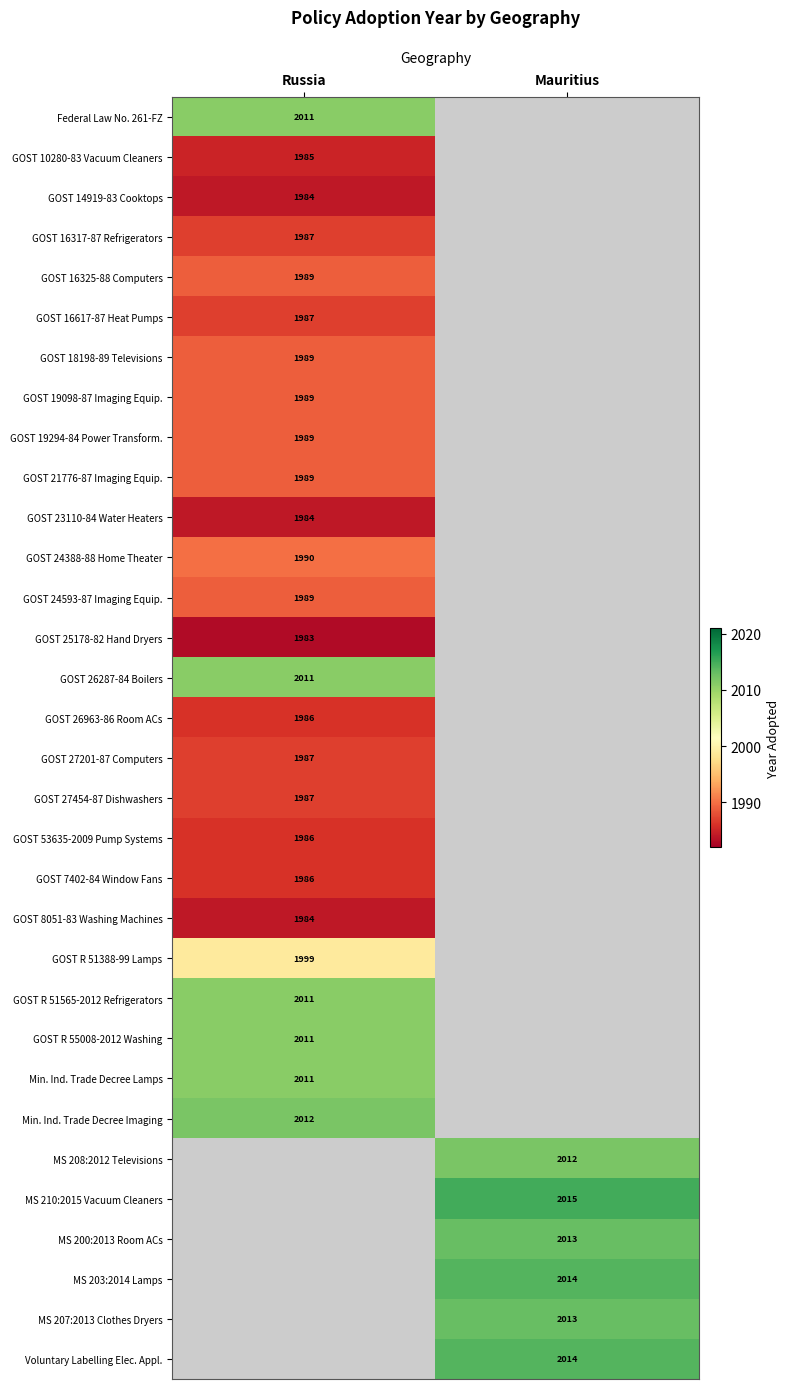

True or false: GOST 25178-82 Hand Dryers has a value of 951 at Russia.

False